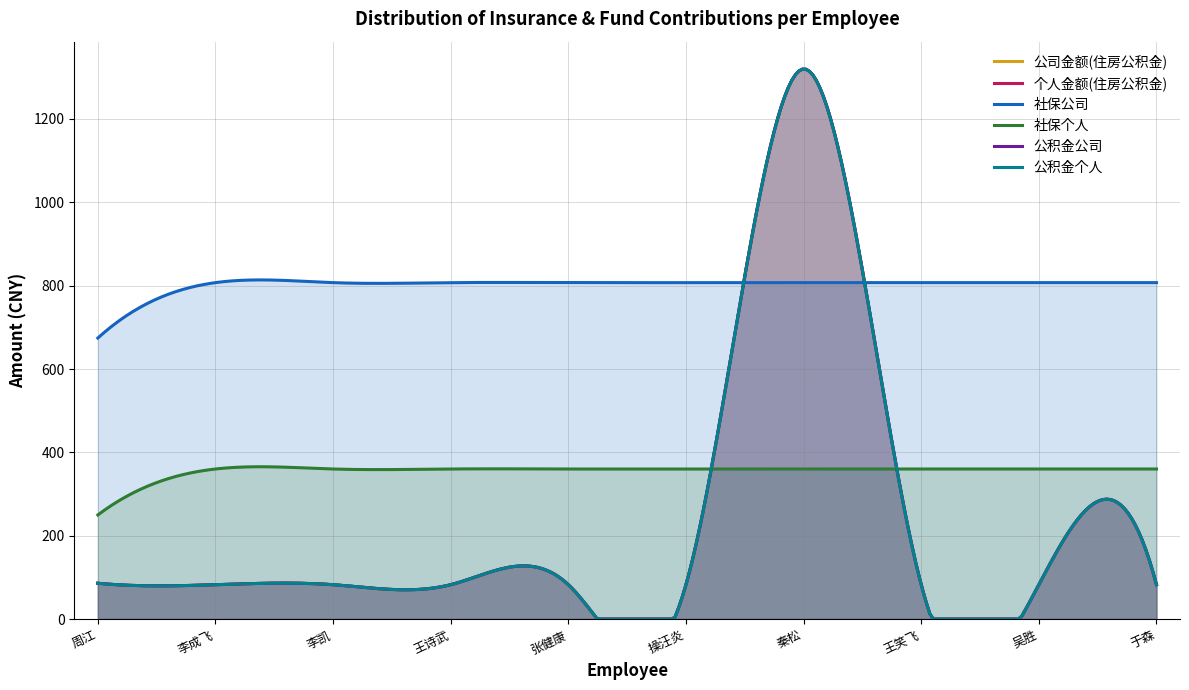

True or false: 社保个人 and 社保公司 cross at least once.

False